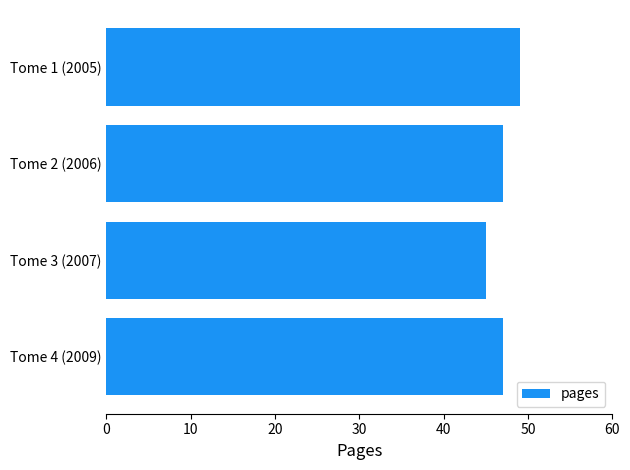

Reading bottom to top, transcribe all the data shown in this chart.

Tome 4 (2009)=47	Tome 3 (2007)=45	Tome 2 (2006)=47	Tome 1 (2005)=49